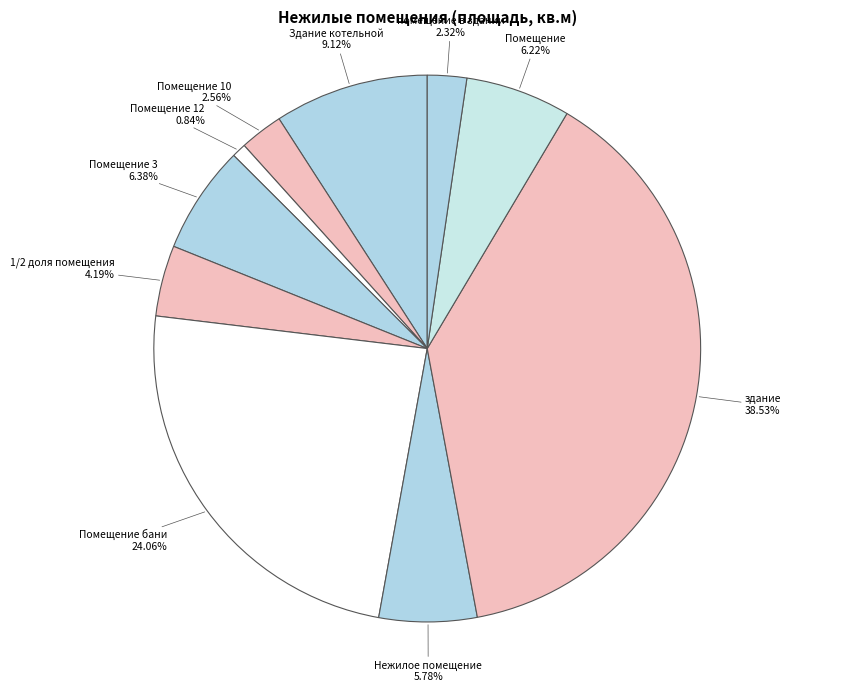

Which category has the biggest portion of the pie?

здание